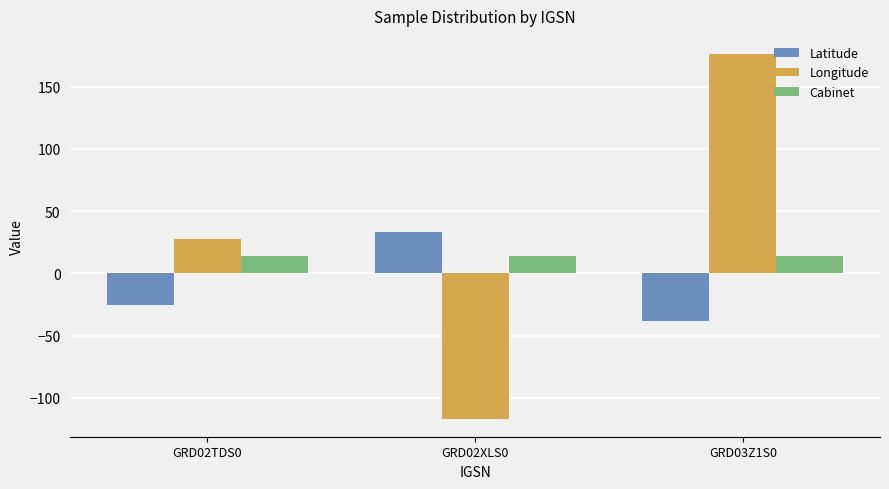

The value of Longitude at GRD02XLS0 is -69.5. True or false?

False